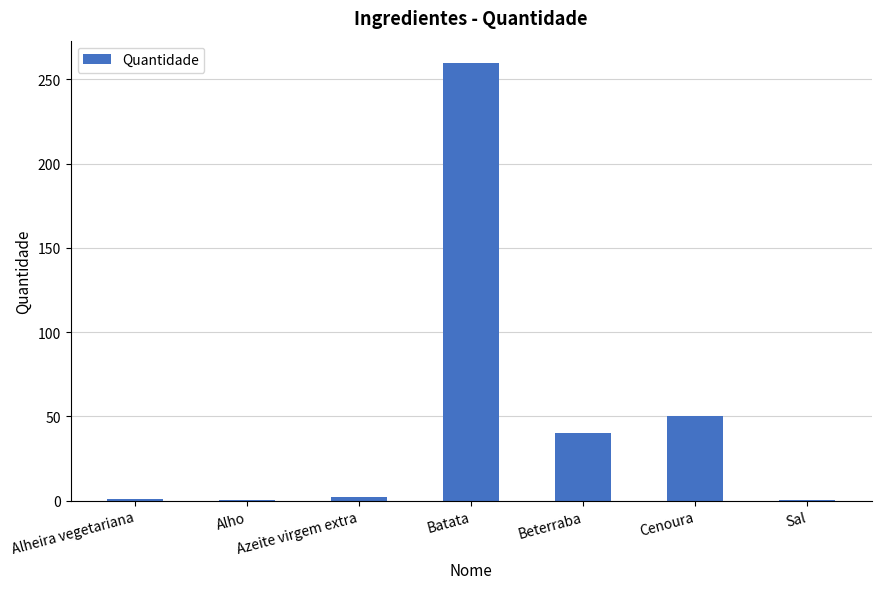

The value at Cenoura is 10.6. True or false?

False